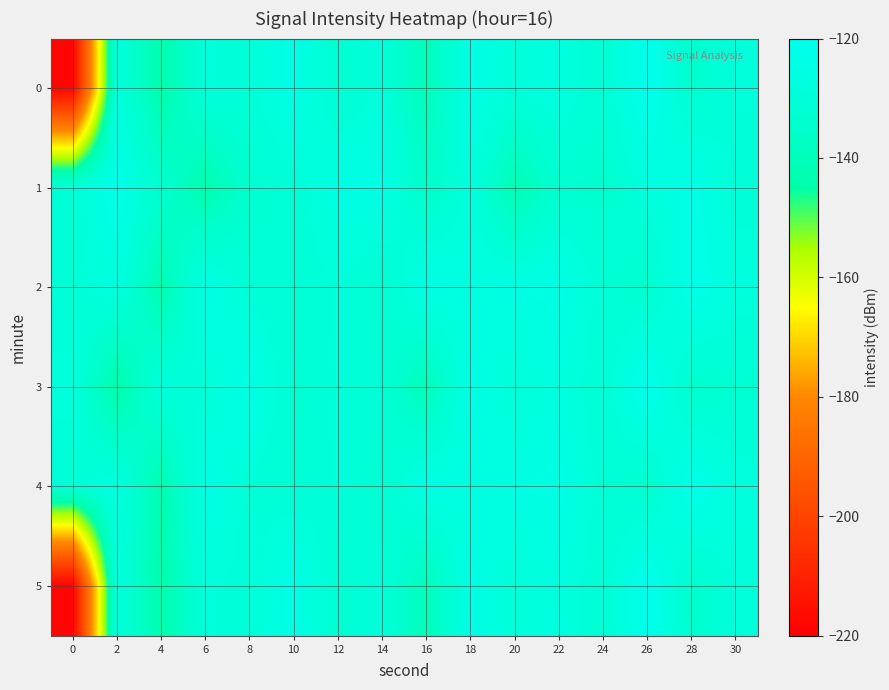

Between 0 and 2, which is larger?

2